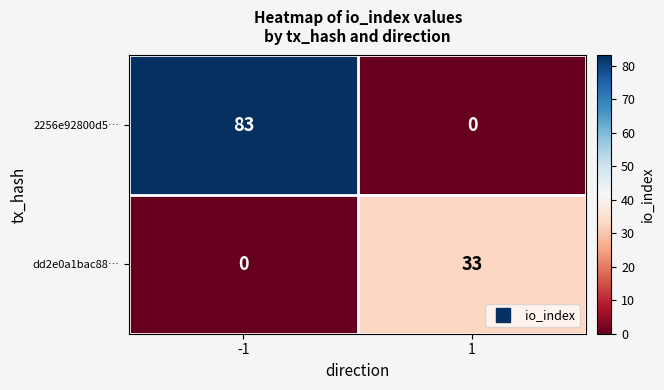

What is the total value across all series at 1?

33